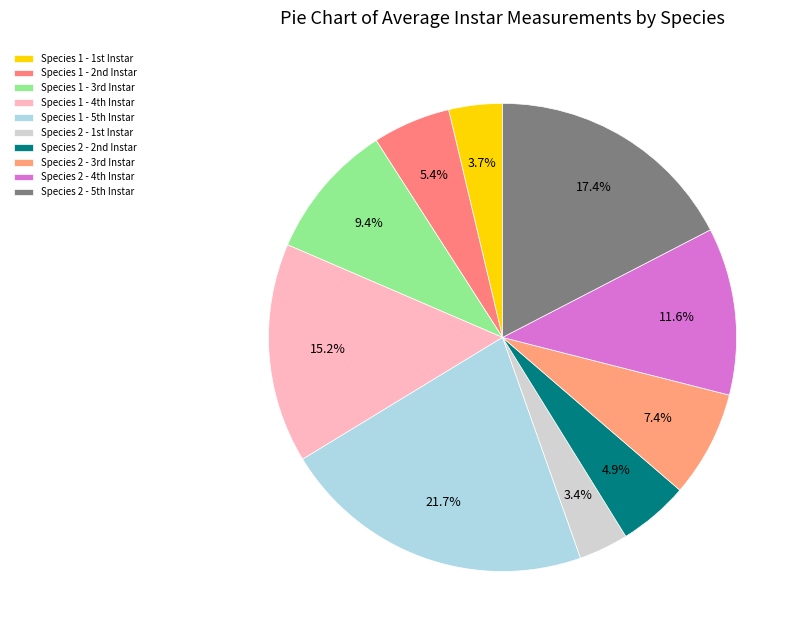

Count the number of slices in the pie.

10